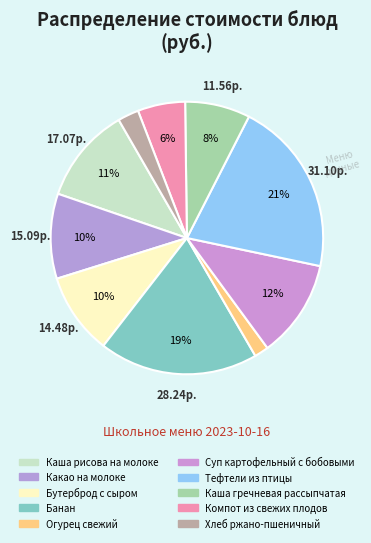

What is the smallest slice in the pie chart?

Огурец свежий